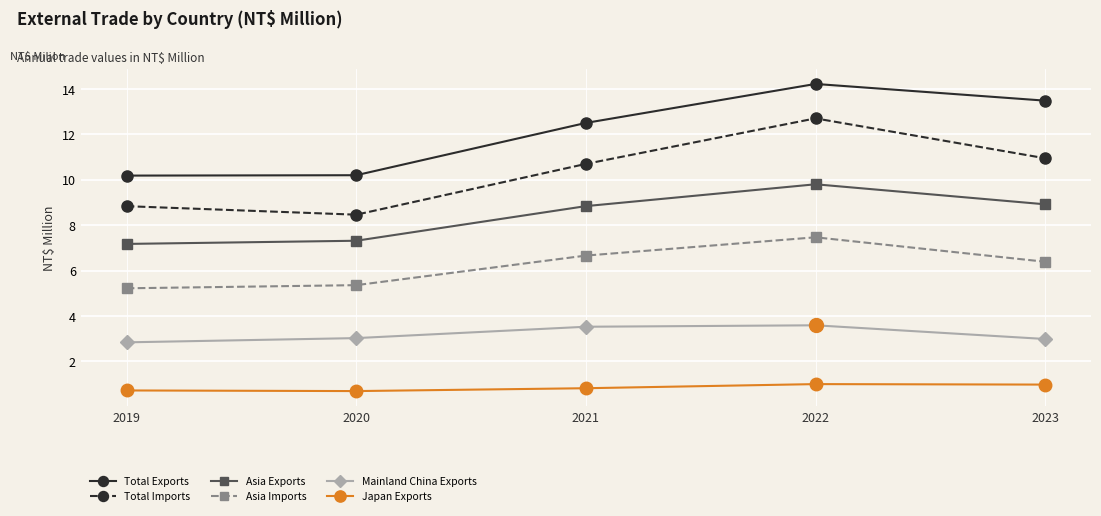

At which category does Japan Exports reach its first local valley?

2020